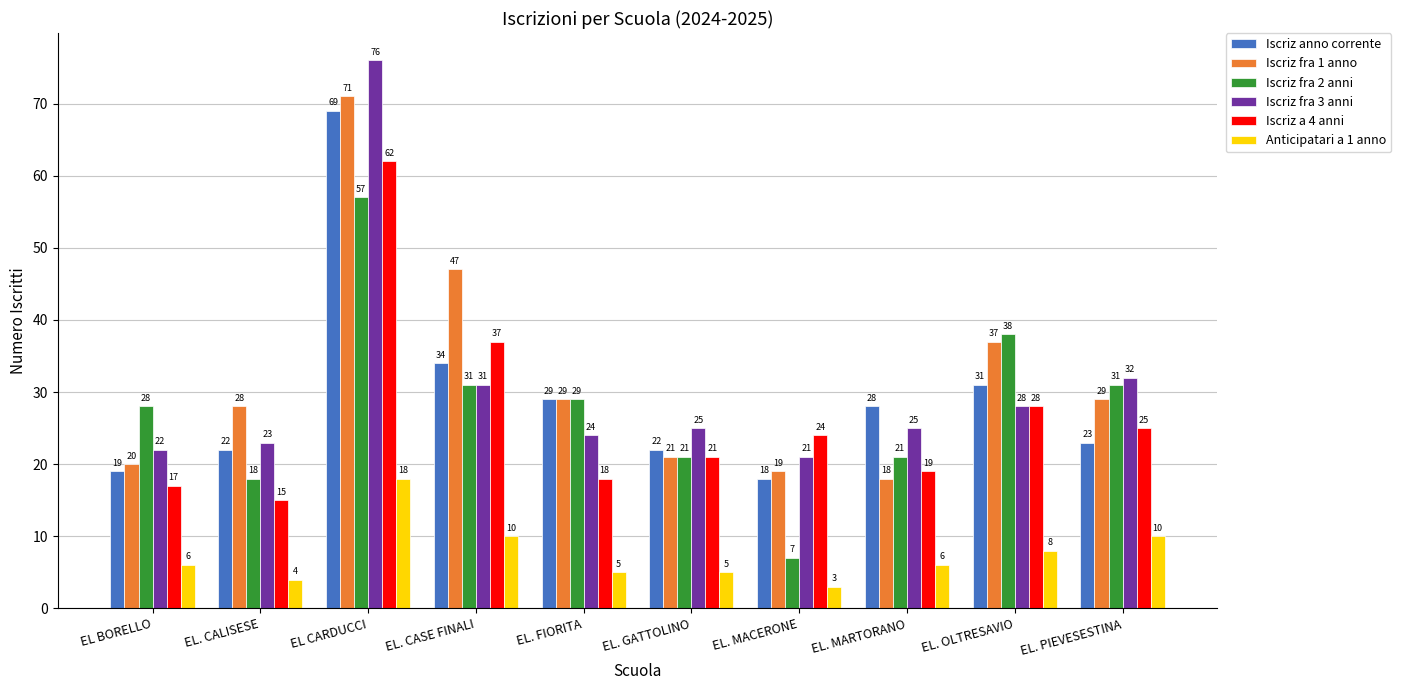

What is the lowest value of the Iscriz fra 1 anno series?

18